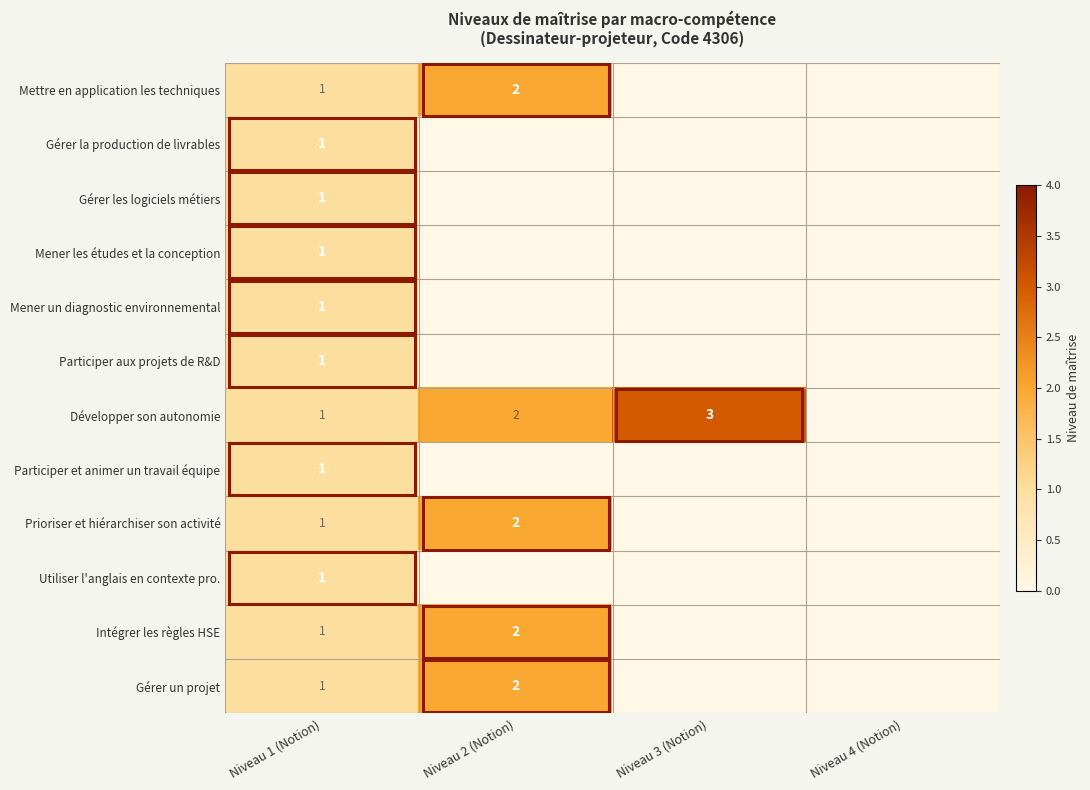

True or false: Intégrer les règles HSE has a value of 1 at Niveau 2 (Notion).

False